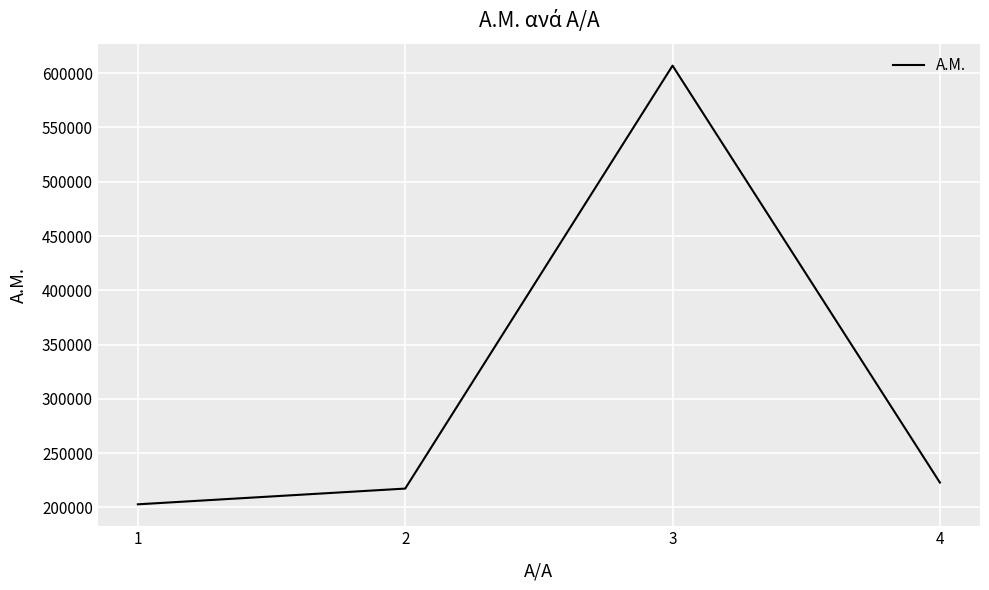

The value at 3 is 606893. True or false?

True